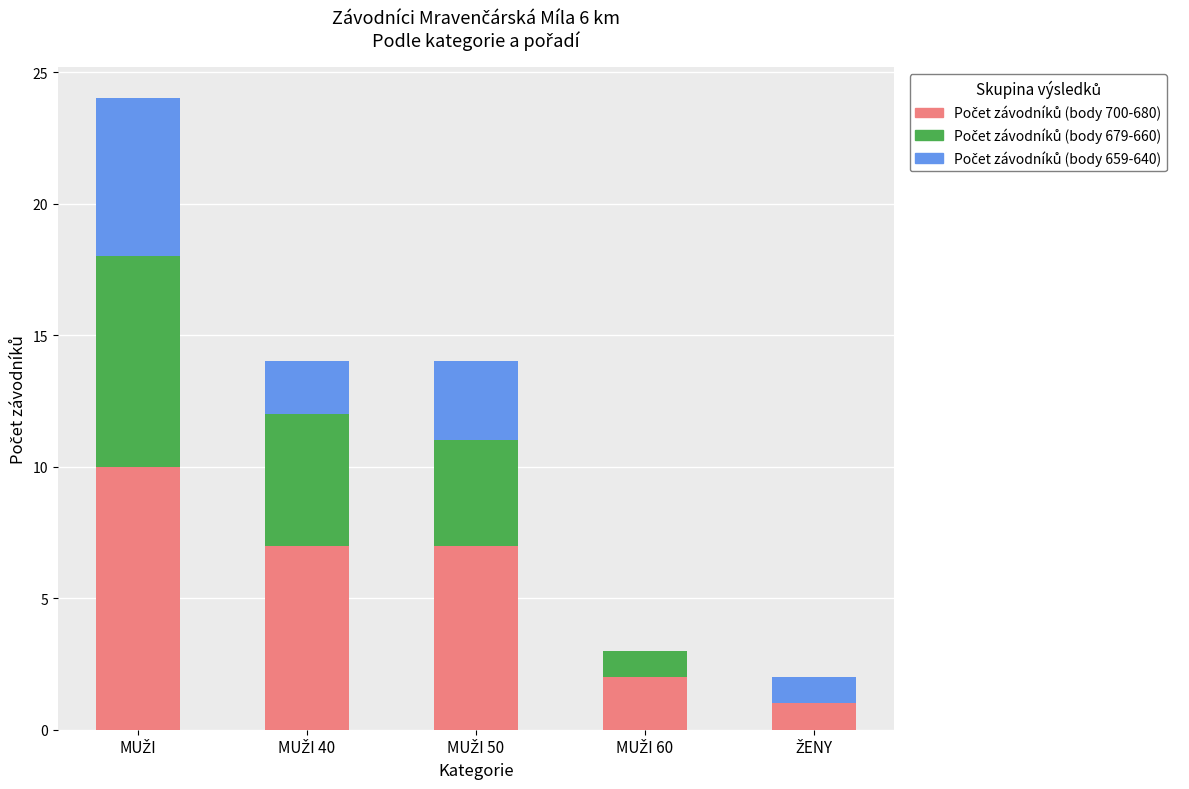

How many distinct data groups are displayed?

3